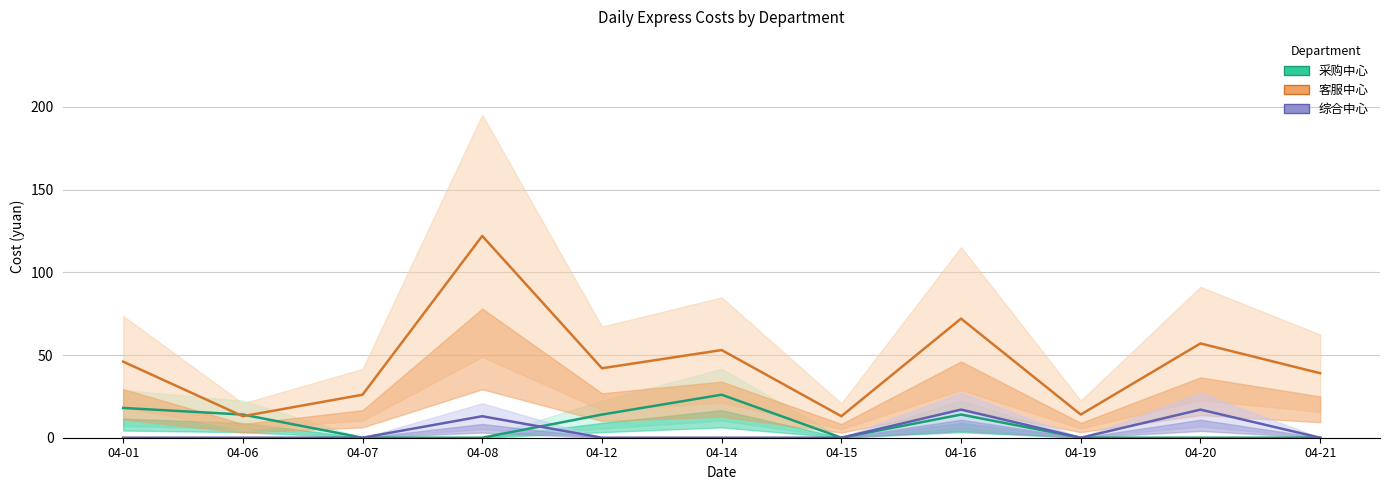

At which label does 客服中心 reach its minimum?

04-06